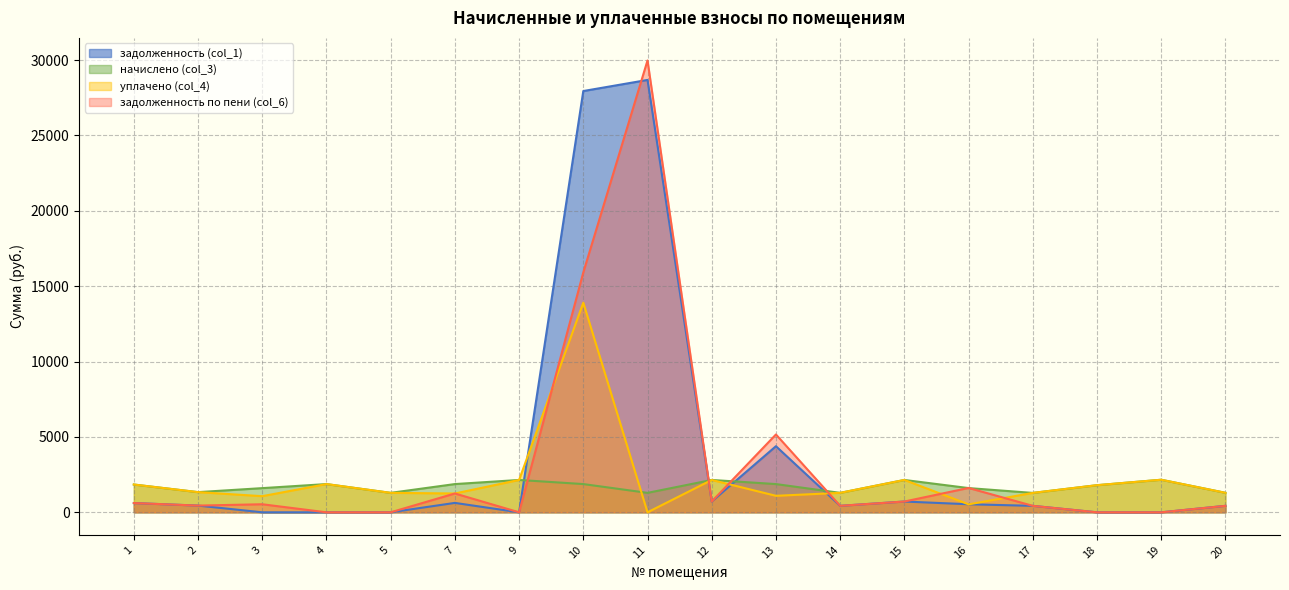

Count the number of data series in this chart.

4